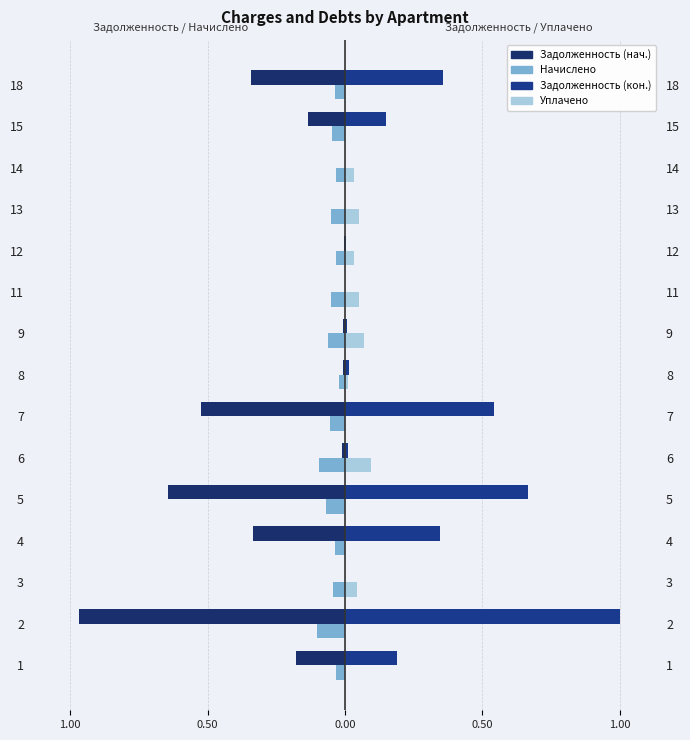

Which series has the widest spread of values?

Задолженность (кон.)